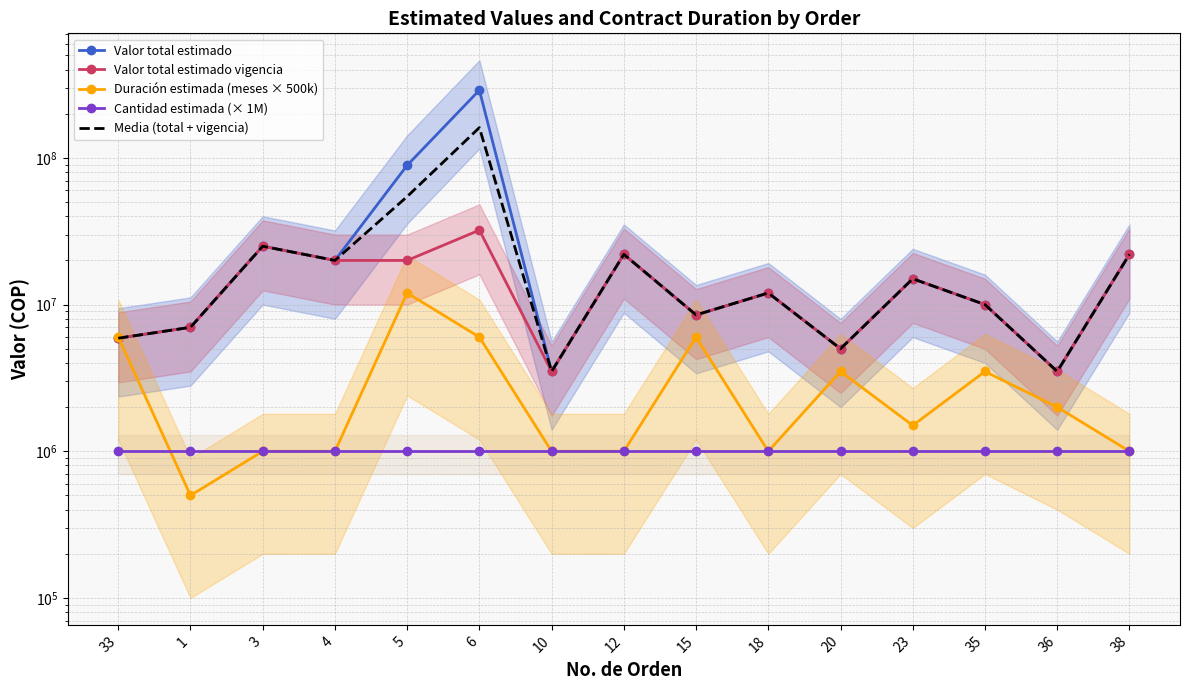

In Duración estimada (meses × 500k), how many points are lower than both neighbors (excluding endpoints)?

3